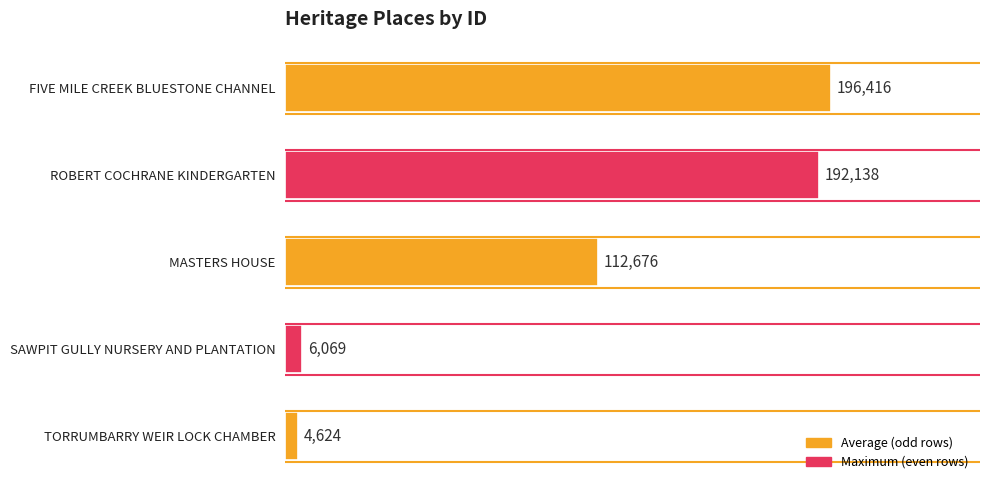

How many distinct data groups are displayed?

1